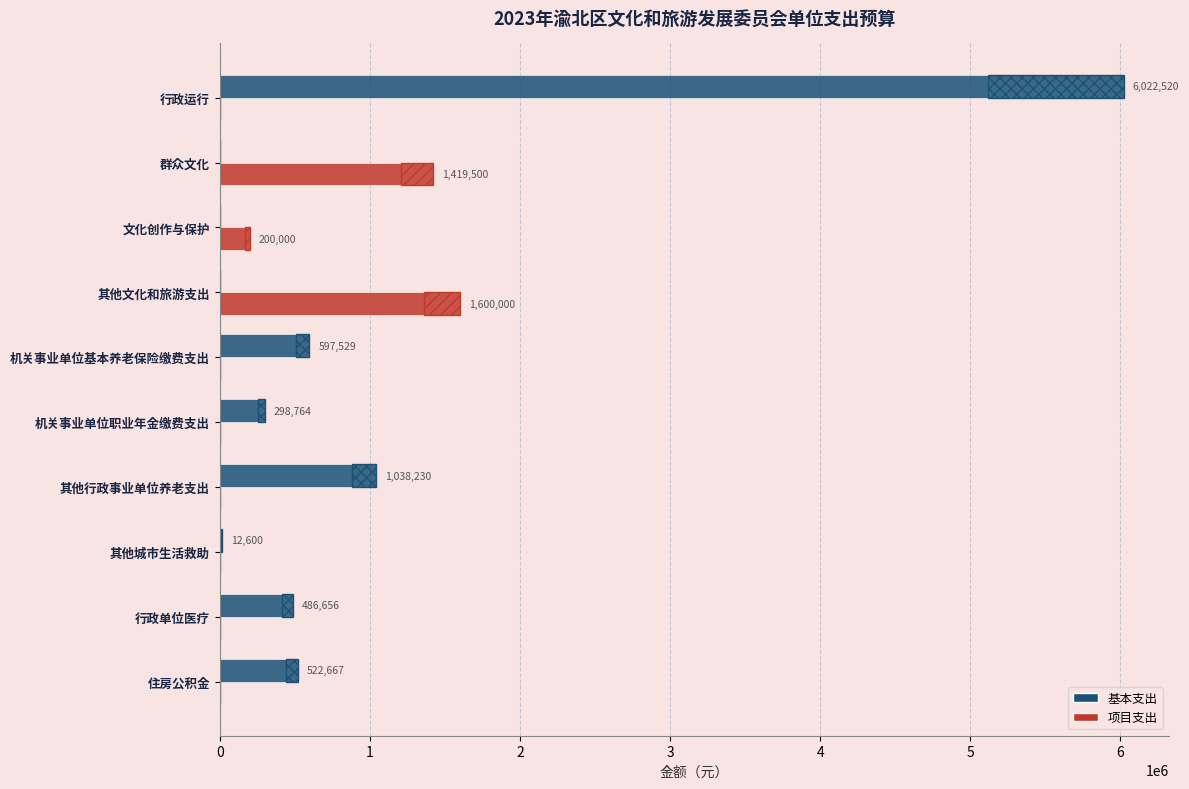

The 项目支出 series shows 200000.0 at 2. True or false?

True